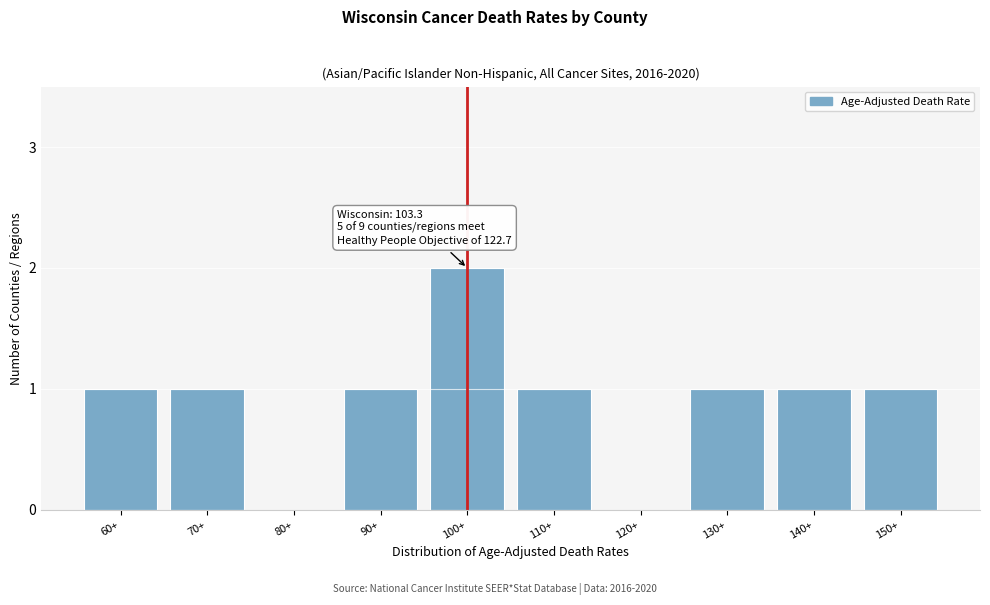

Reading right to left, extract all data points from this chart.

150+=1	140+=1	130+=1	120+=0	110+=1	100+=2	90+=1	80+=0	70+=1	60+=1